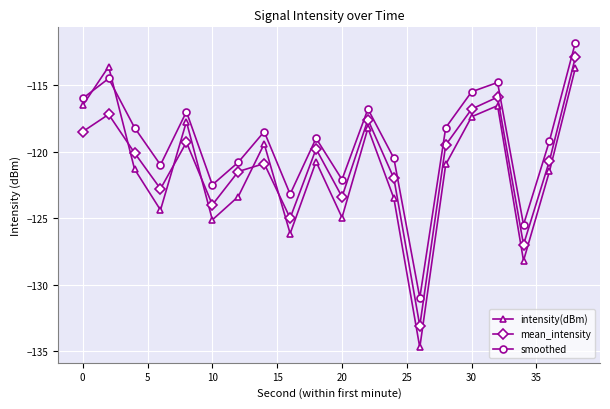

What is the value of the mean_intensity point at the 14th from the left?

-133.1